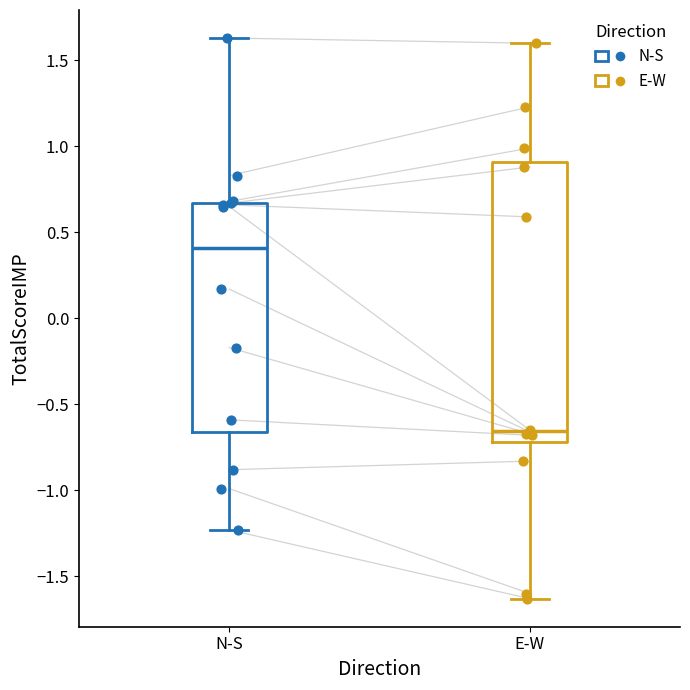

Which box is the tallest, from its lower edge to its upper edge?

E-W